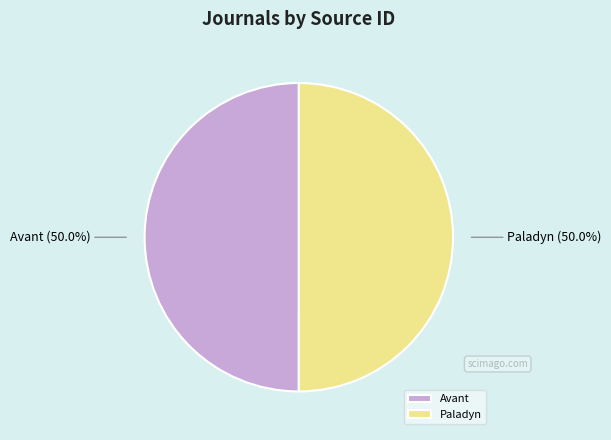

How much of the chart is everything except Paladyn?

50.0%